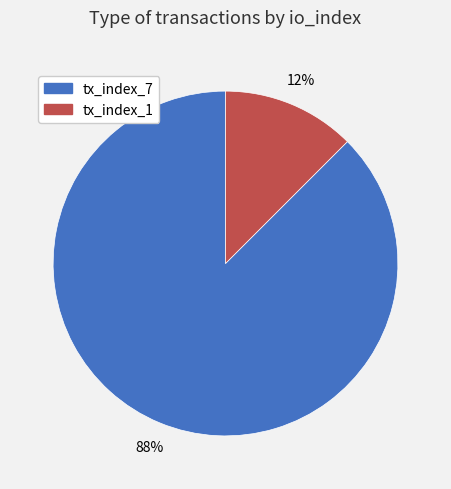

Combined, do tx_index_1 and tx_index_7 account for over 50%?

Yes